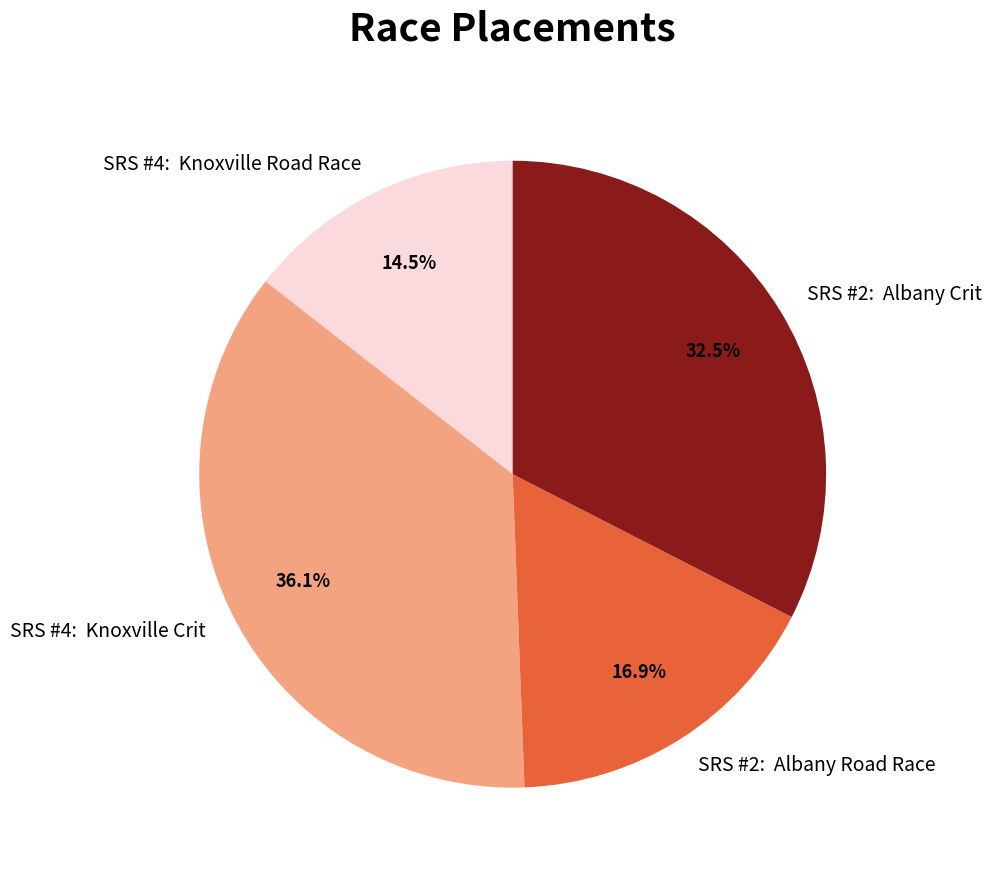

Rank the categories by value from lowest to highest.

SRS #4: Knoxville Road Race, SRS #2: Albany Road Race, SRS #2: Albany Crit, SRS #4: Knoxville Crit